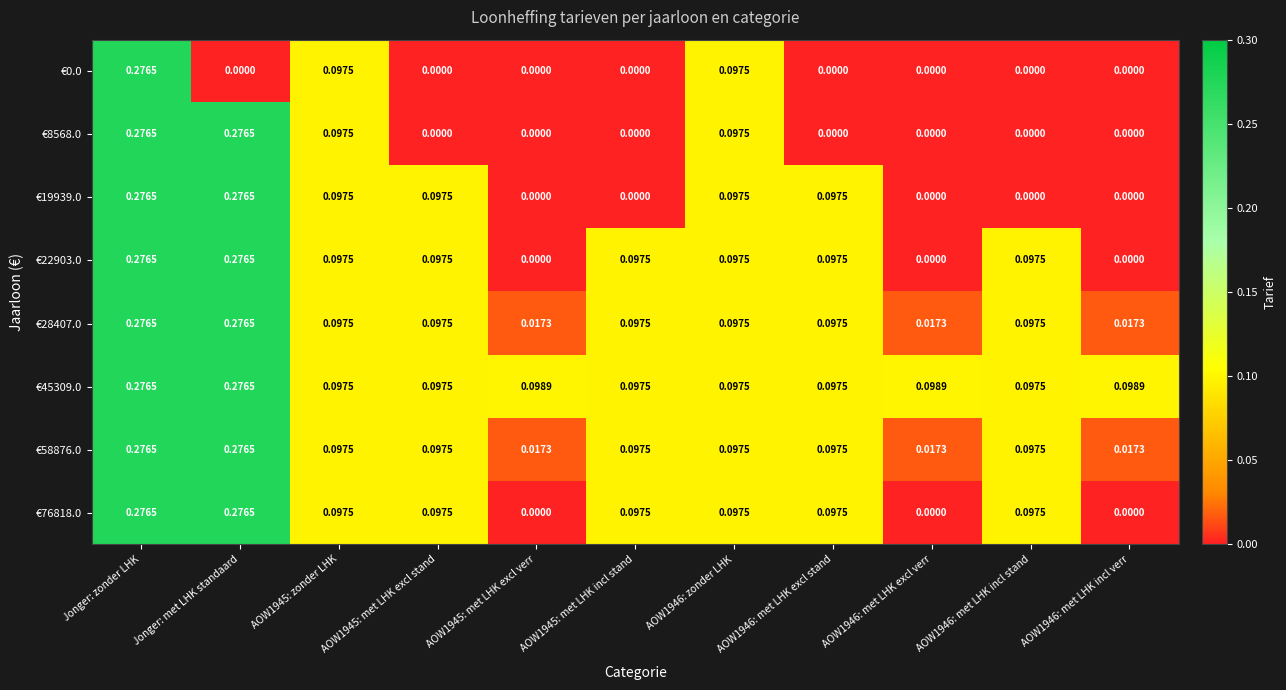

At which category is the sum across all series the highest?

Jonger: zonder LHK